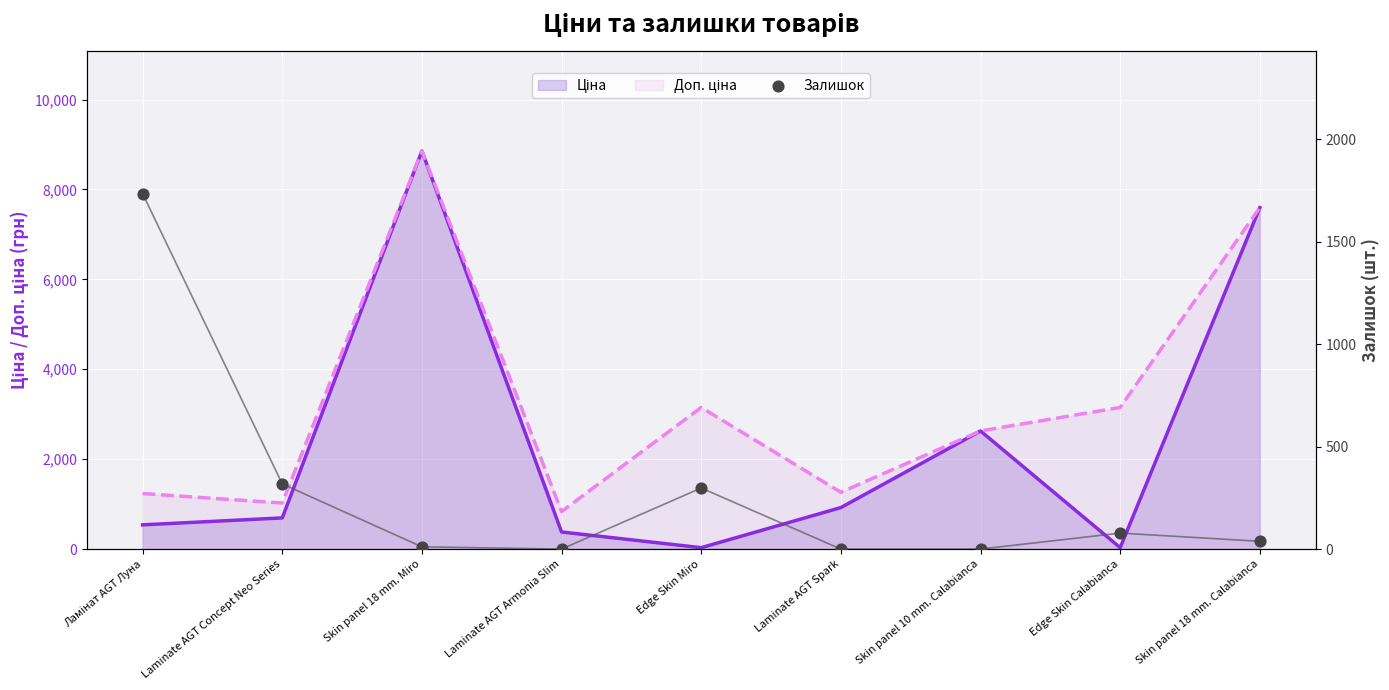

Which has a higher value, Laminate AGT Armonia Slim or Laminate AGT Concept Neo Series?

Laminate AGT Concept Neo Series